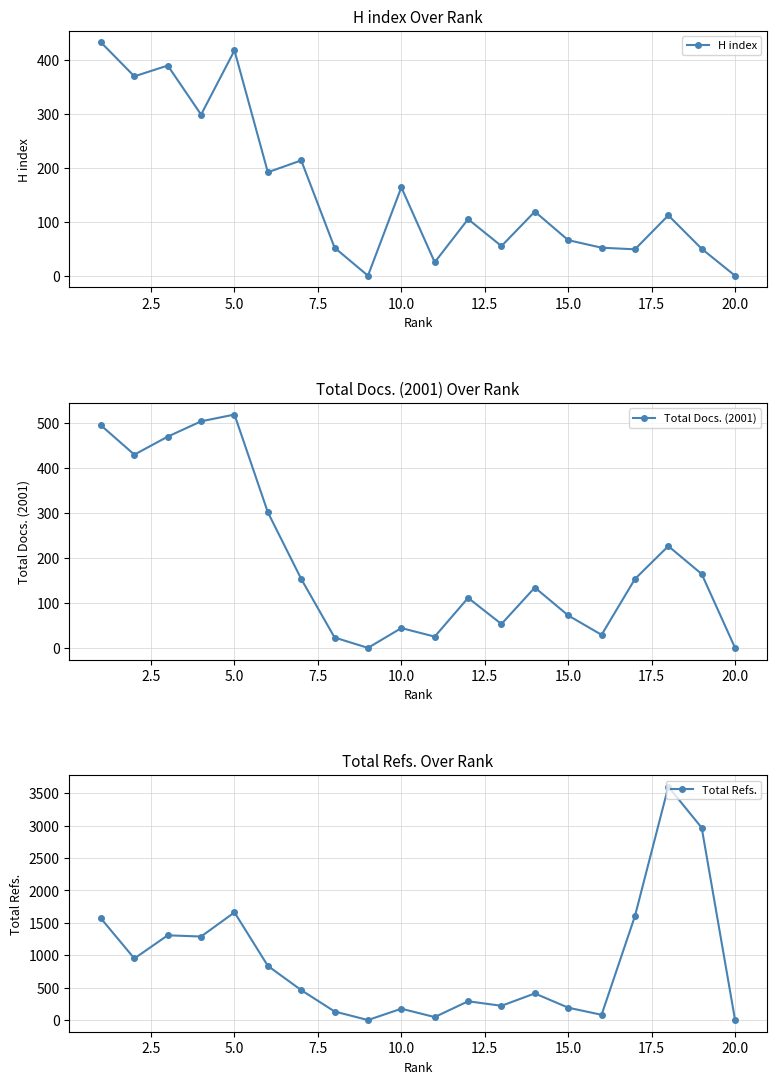

Reading left to right, transcribe all the data shown in this chart.

H index: 433	370	390	299	418	192	214	52	0	164	25	105	55	119	66	52	49	112	50	0
Total Docs. (2001): 494	429	469	503	518	301	153	23	0	44	25	111	53	134	72	29	153	226	164	0
Total Refs.: 1568	950	1308	1289	1662	836	462	132	0	175	46	290	220	411	191	81	1605	3601	2968	0